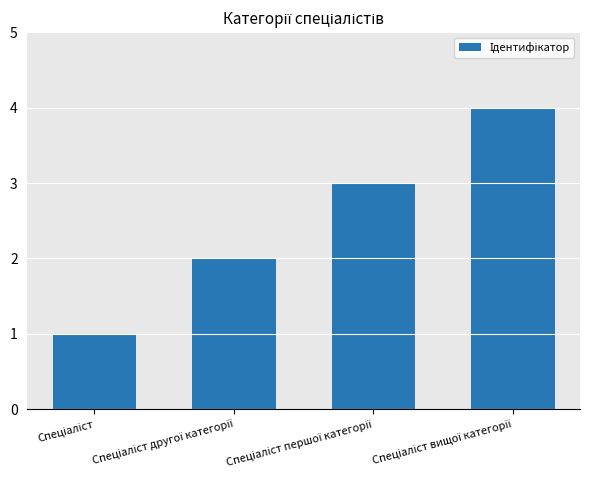

What is the greatest value displayed?

4